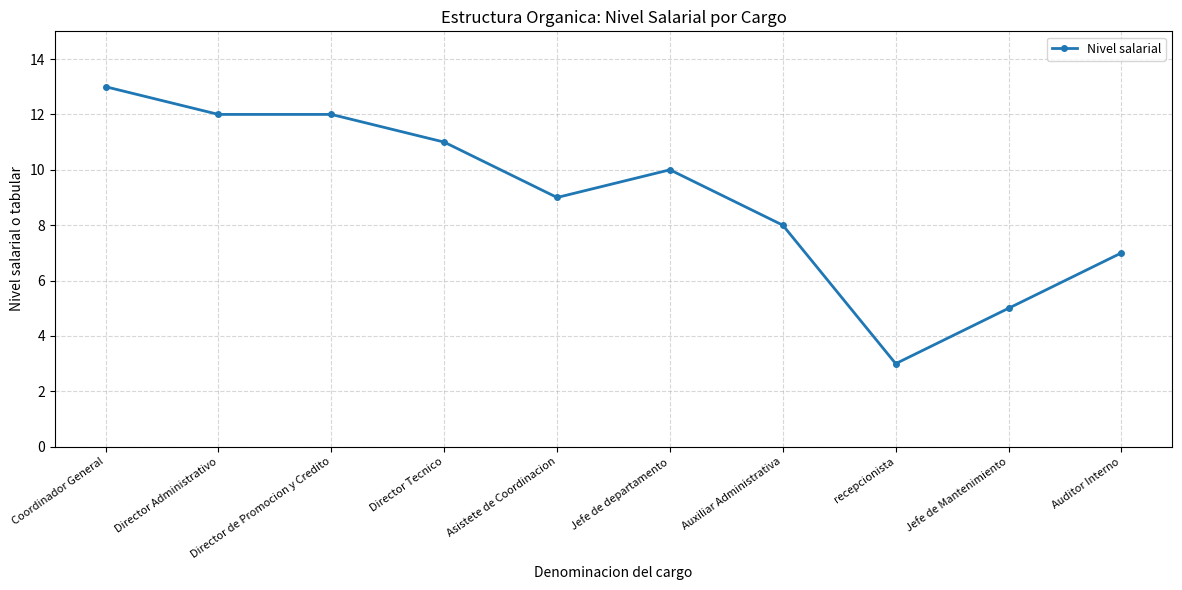

Reading left to right, what are all the values shown in this chart?

13	12	12	11	9	10	8	3	5	7